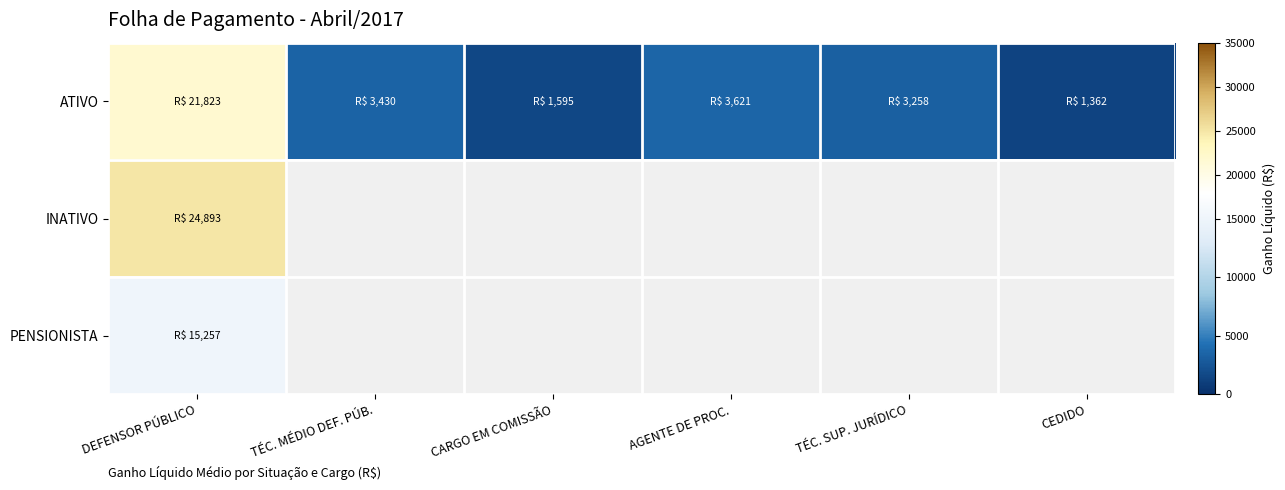

List the labels in order of PENSIONISTA value, largest first.

DEFENSOR PÚBLICO, TÉC. MÉDIO DEF. PÚB., CARGO EM COMISSÃO, AGENTE DE PROC., TÉC. SUP. JURÍDICO, CEDIDO